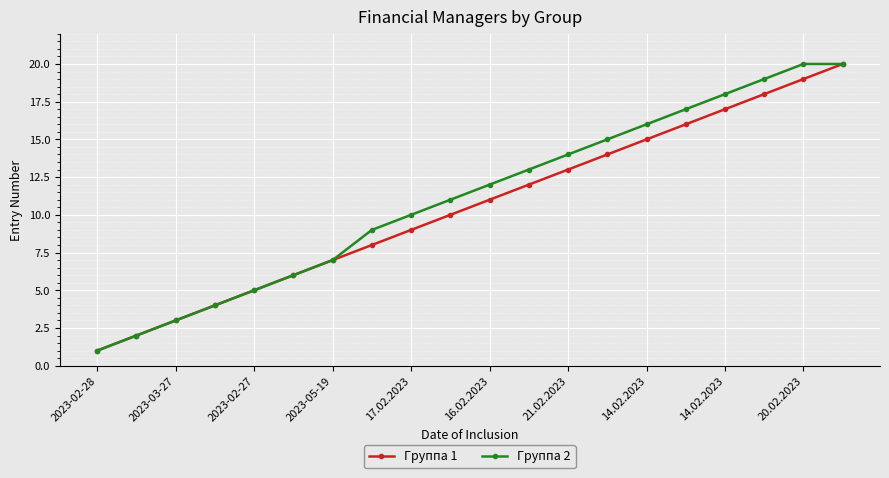

What is the greatest value displayed?

20